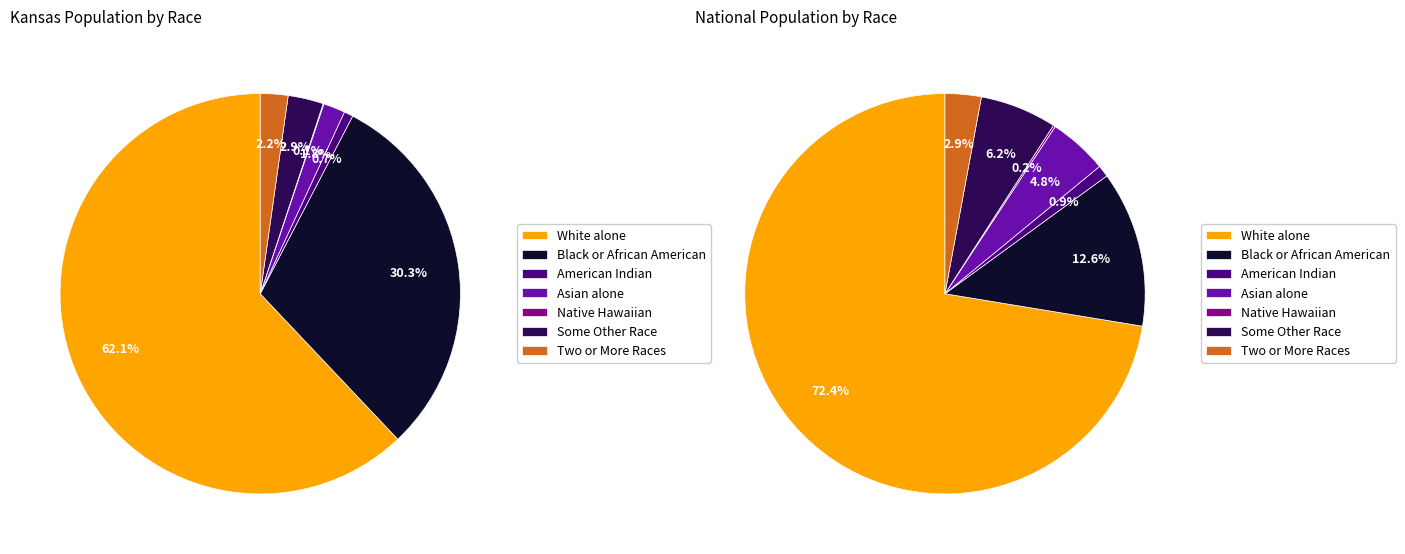

What is the smallest slice in the pie chart?

Native Hawaiian and Other Pacific Islander